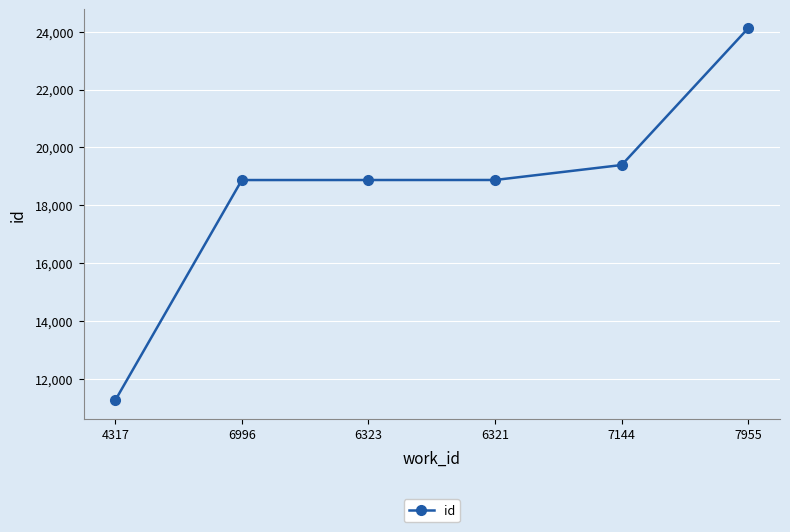

What is the average value?

18565